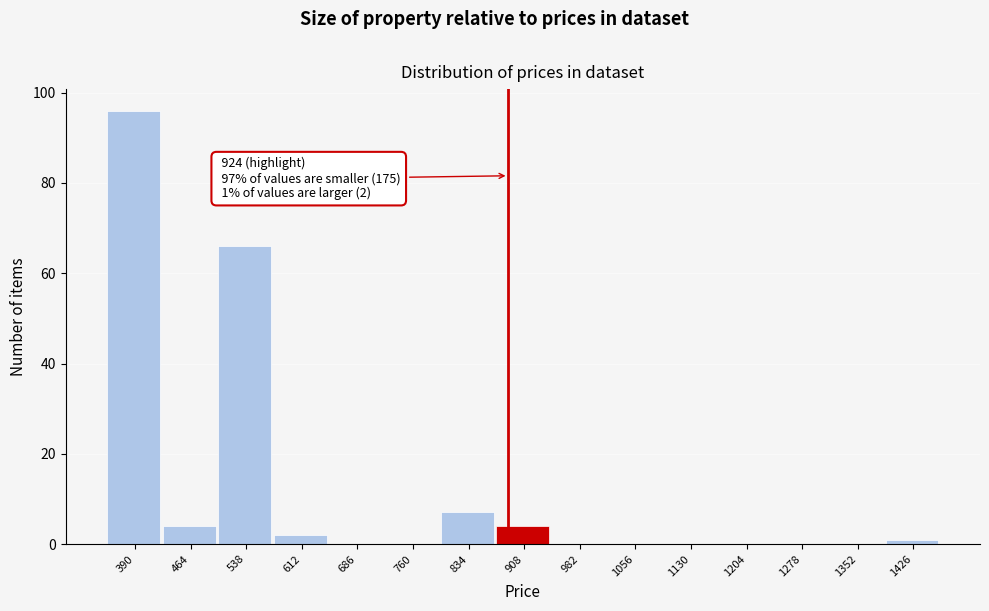

Reading left to right, extract all data points from this chart.

390=96	464=4	538=66	612=2	686=0	760=0	834=7	908=4	982=0	1056=0	1130=0	1204=0	1278=0	1352=0	1426=1